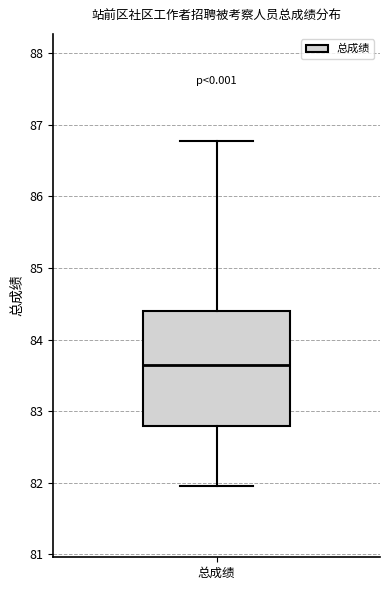

Where is the upper edge of the box for 总成绩 on the y-axis? The values are not printed on the chart, so give them approximately, as read against the axis.

84.4